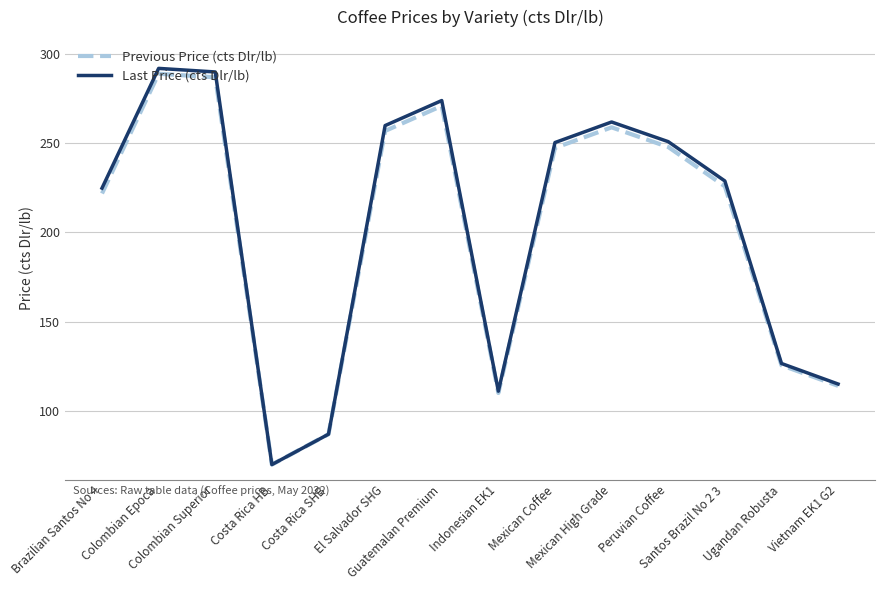

Which series has the widest spread of values?

Last Price (cts Dlr/lb)